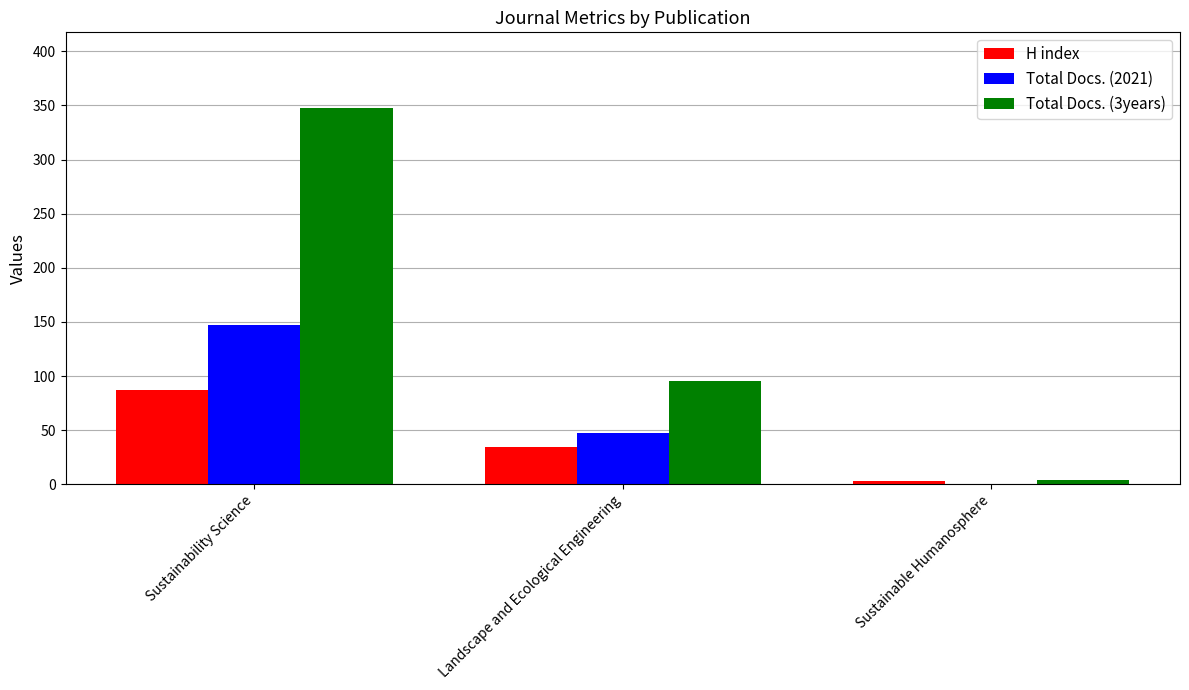

At which category does the chart reach its peak across all series?

Sustainability Science